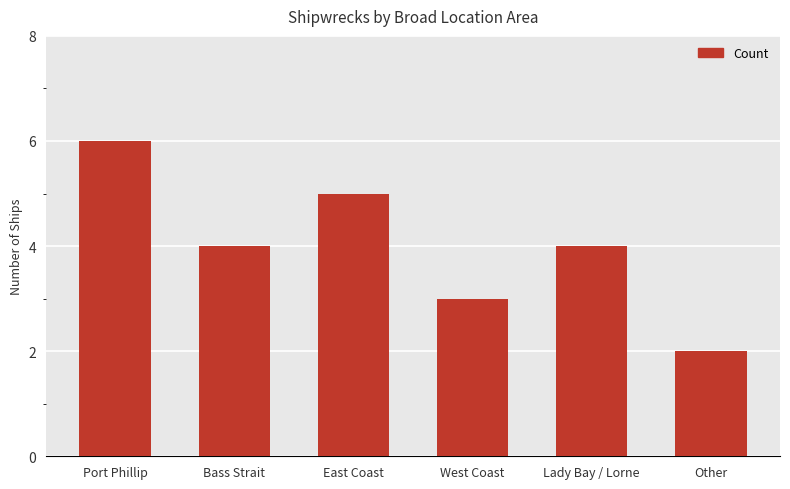

What is the change in value from Port Phillip to West Coast?

-3